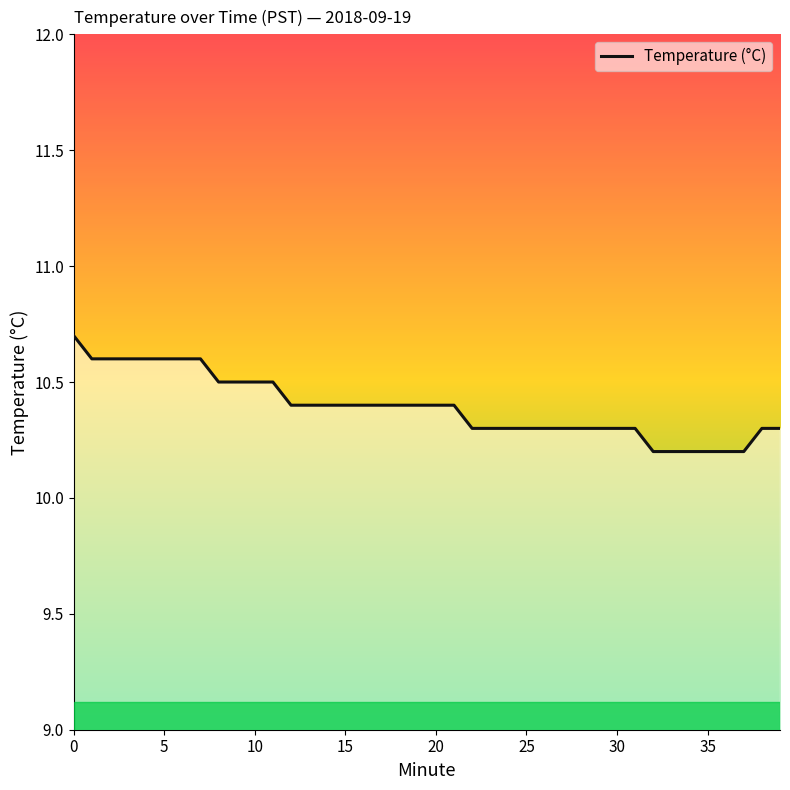

What is the sum of all values?

415.7